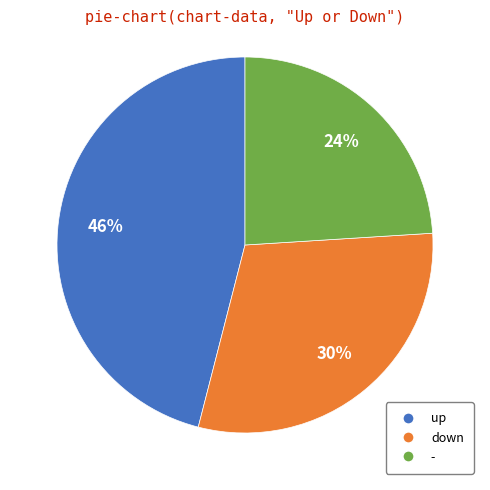

To the nearest percent, what is the combined percentage of down and -?

54%